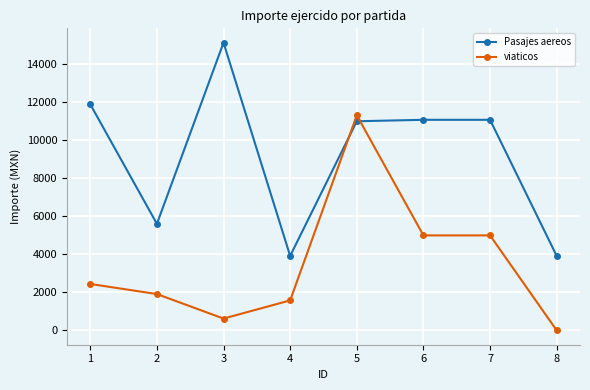

Between 1 and 7, which series saw the biggest shift?

viaticos